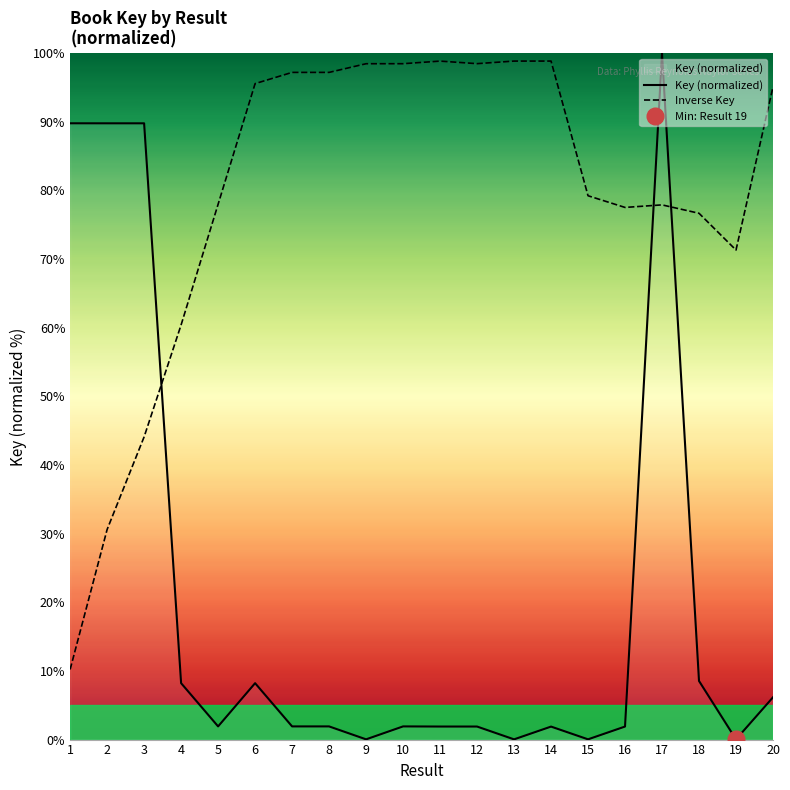

What is the difference between the maximum and minimum values in the Key (normalized) series?

100.0